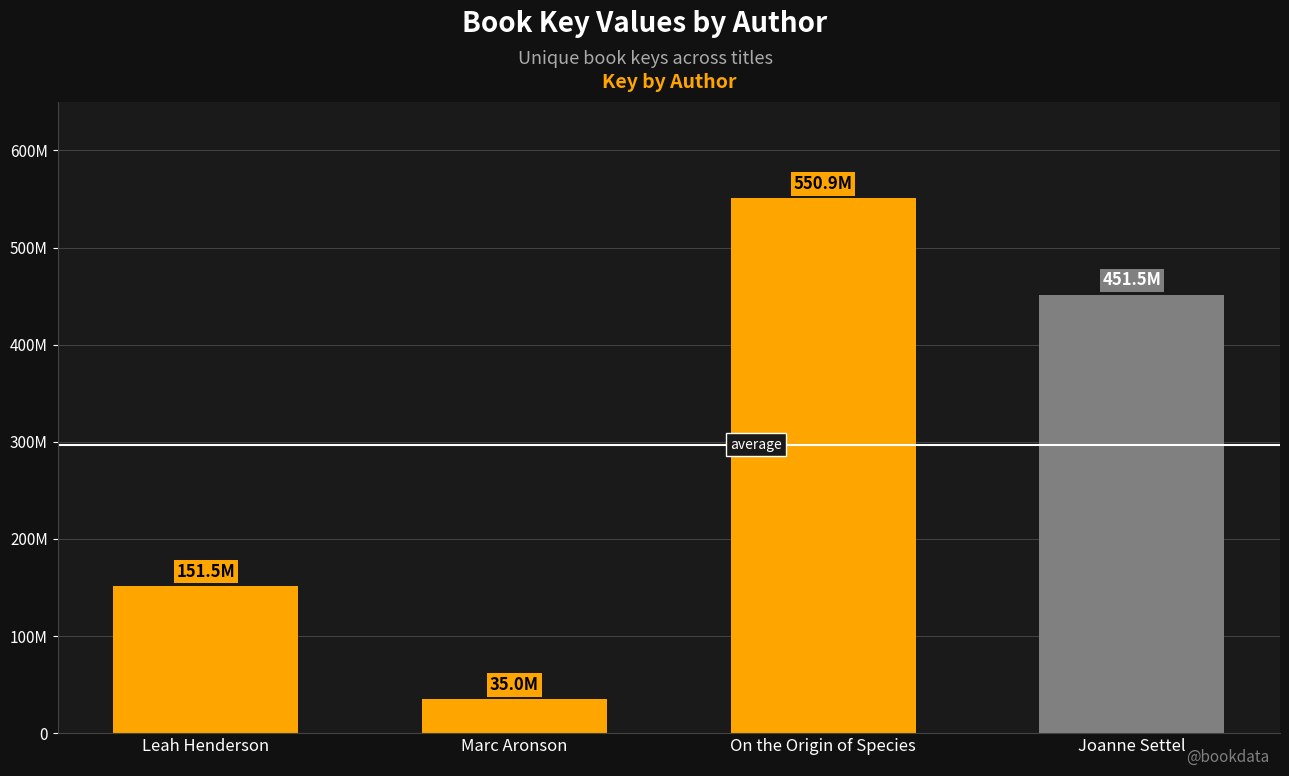

Does the chart contain any negative values?

No